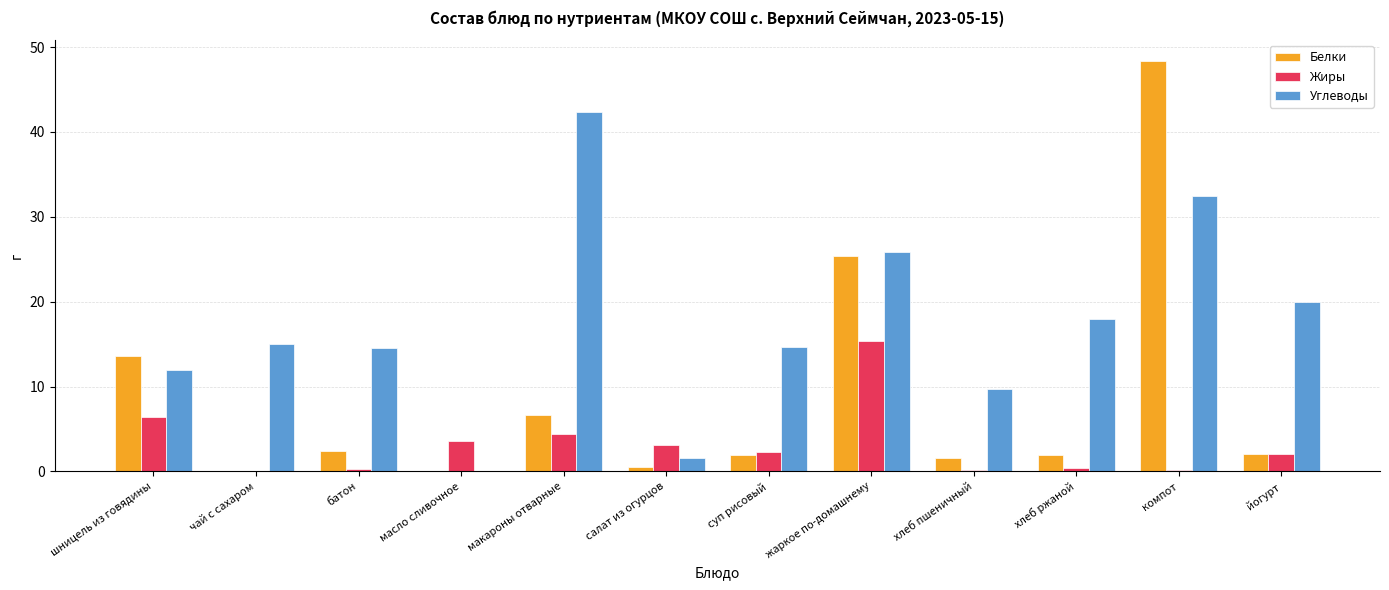

The Жиры series shows 15.4 at жаркое по-домашнему. True or false?

True